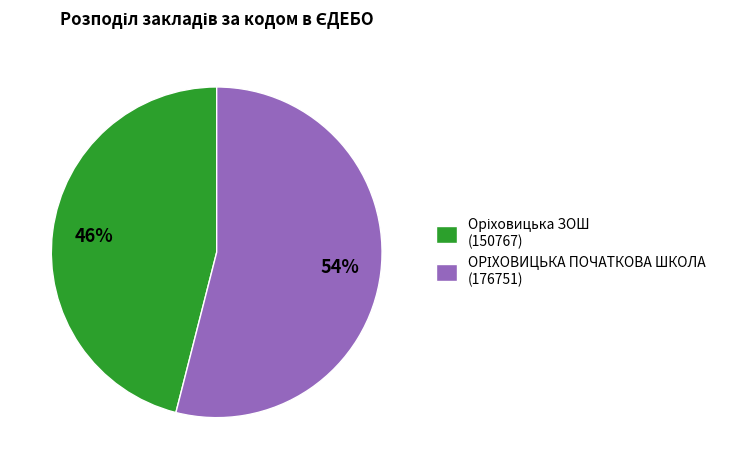

Does any single category account for the majority?

Yes